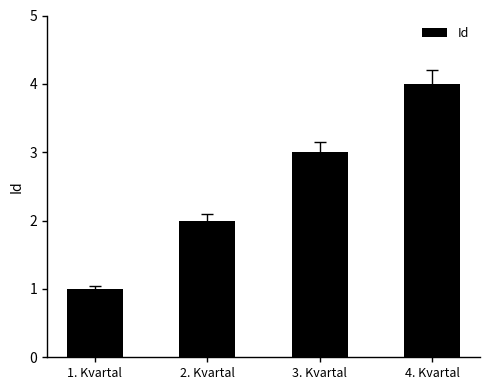

Which label corresponds to the smallest value in the chart?

1. Kvartal